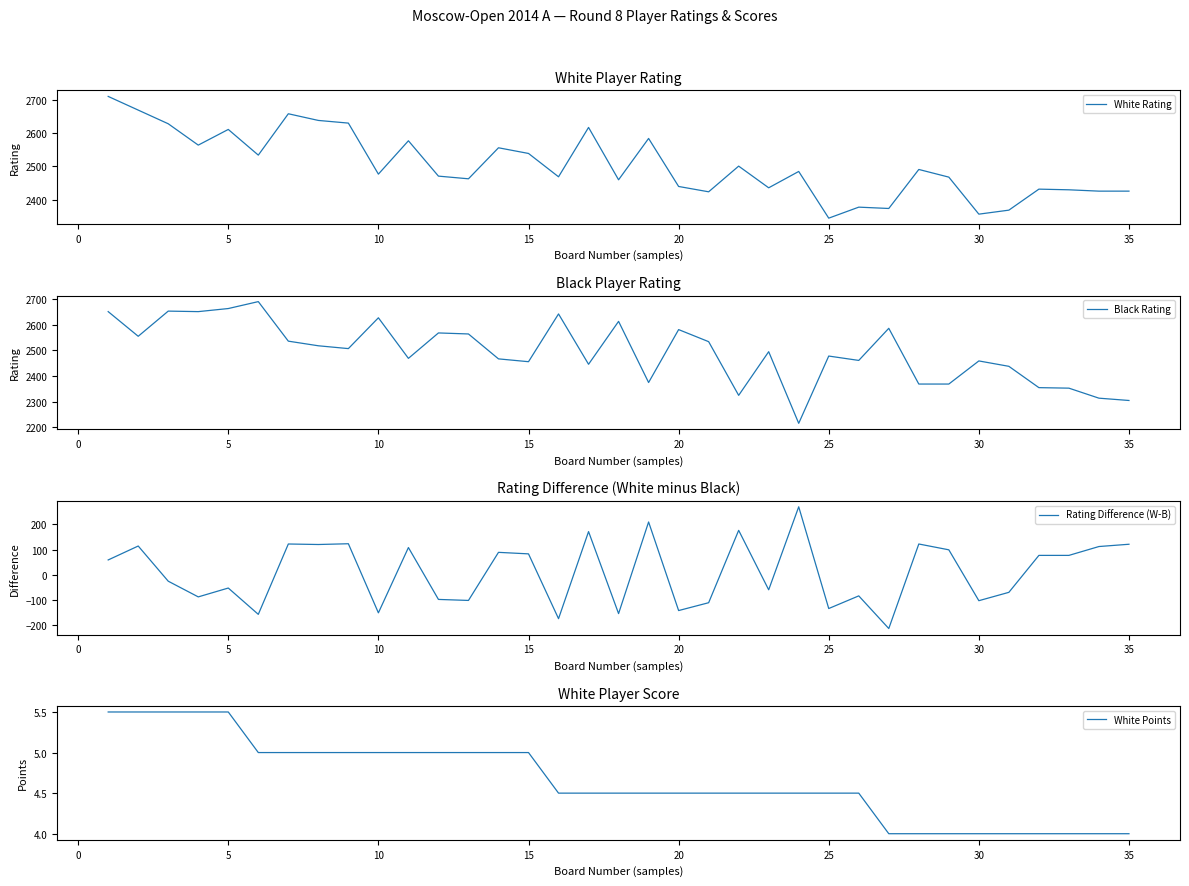

In Black Rating, how many points are higher than both neighbors (excluding endpoints)?

11